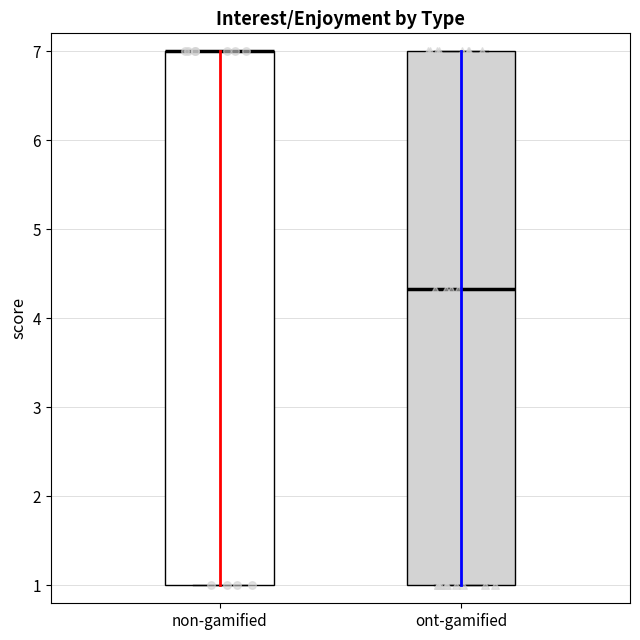

Reading left to right, transcribe this box plot: for each box, give where its median line is, the range the box spans, and where its two whiskers end, as read against the y-axis. The values are not printed on the chart, so give them approximately, as read against the axis.

non-gamified: median 7.0 (drawn on the box's upper edge), box 1.0 to 7.0, whiskers 1.0 to 7.0
ont-gamified: median 4.3, box 1.0 to 7.0, whiskers 1.0 to 7.0